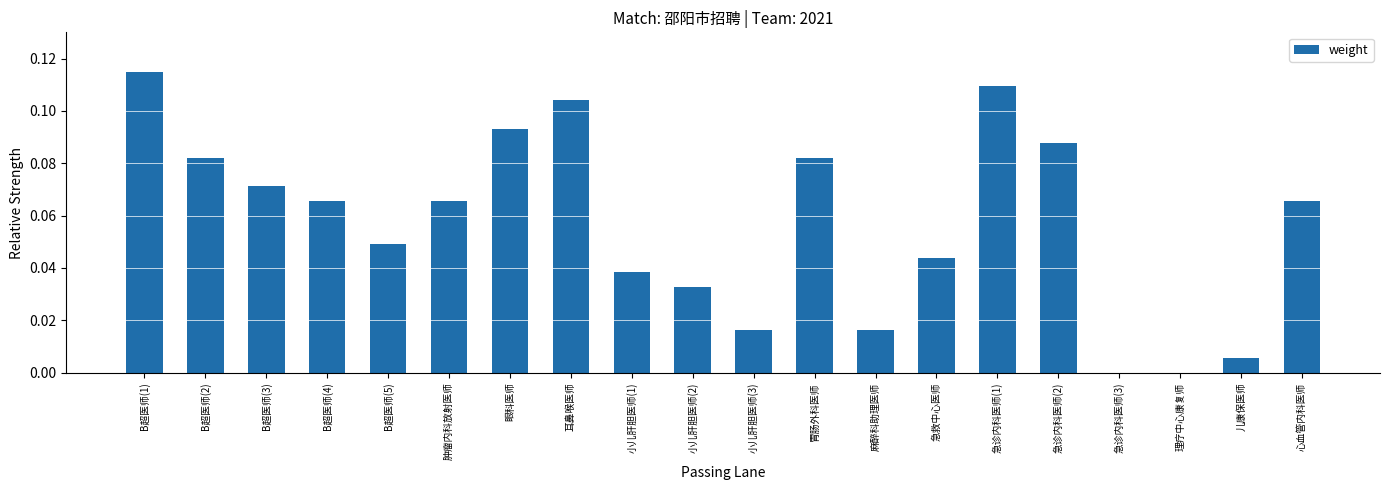

Which label corresponds to the largest value in the chart?

B超医师(1)